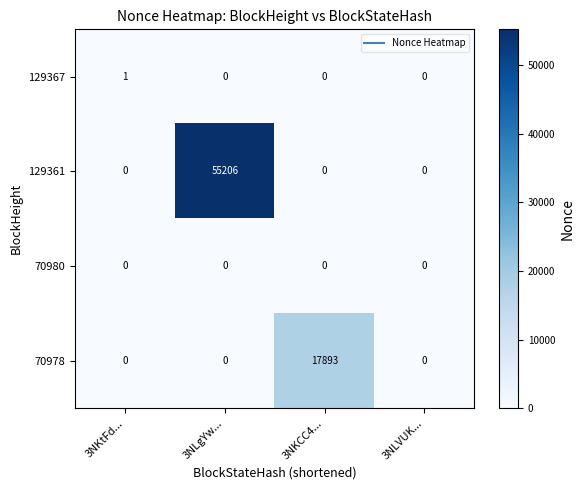

What is the maximum value shown in the chart?

55206